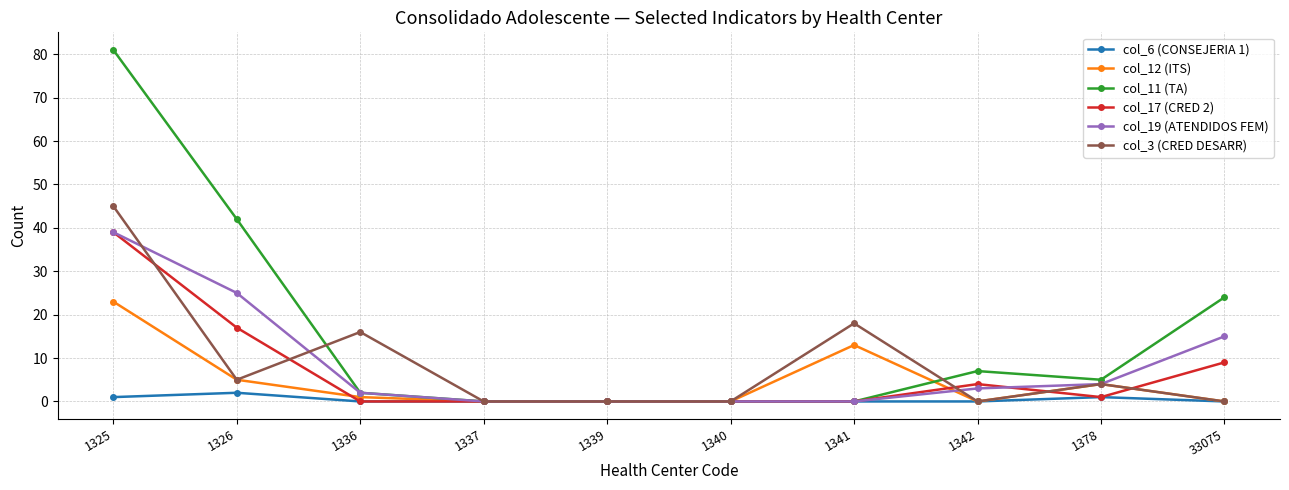

At which category is the sum across all series the highest?

1325